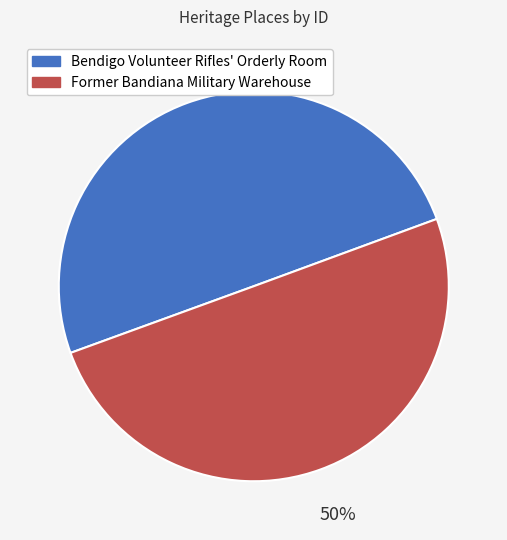

What percentage is the Bendigo Volunteer Rifles' Orderly Room slice, to the nearest percent?

50%